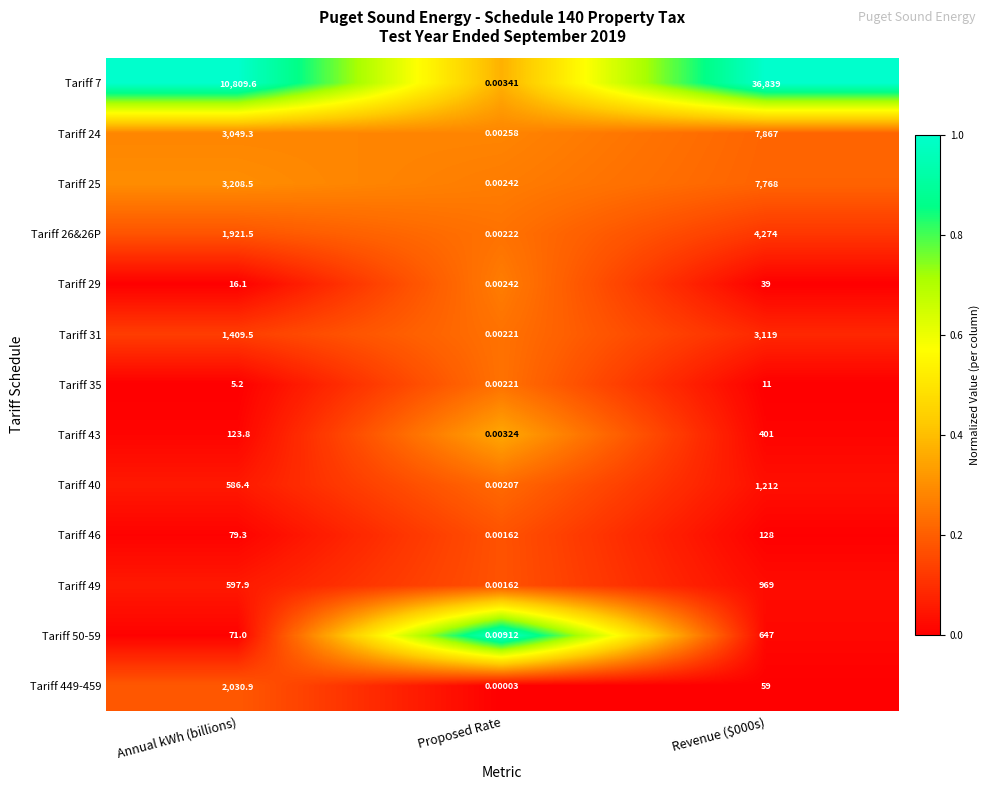

Where is Tariff 46 nearest to the value 64?

Annual kWh (billions)